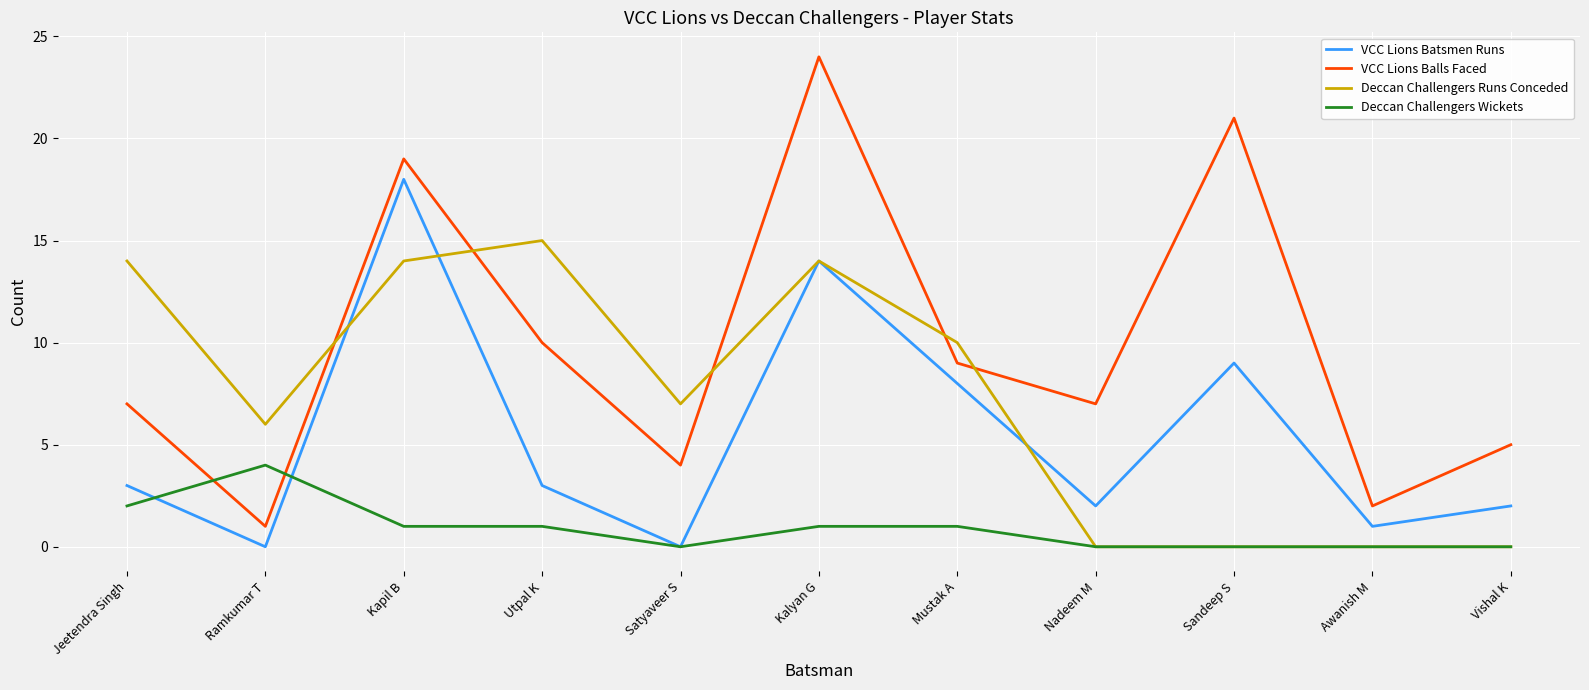

What position from the right is Utpal K?

8